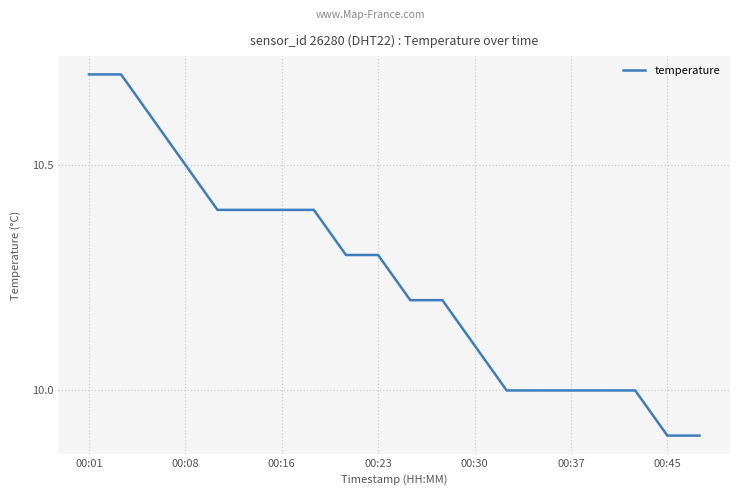

What is the difference between the maximum and minimum values?

0.8